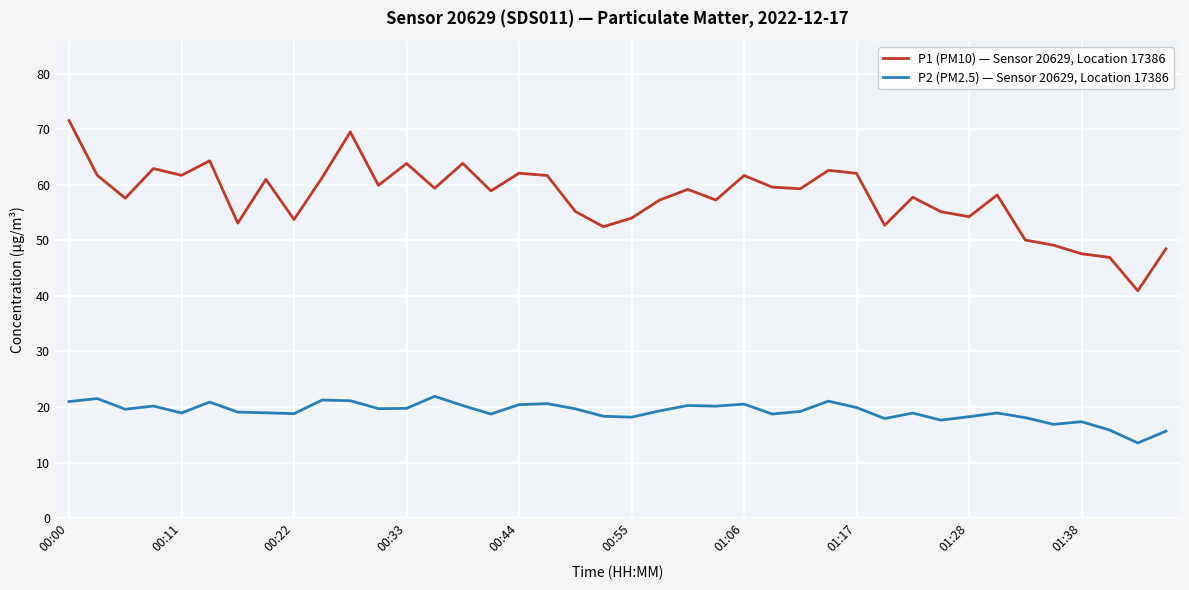

List the series in order of their overall mean, lowest first.

P2 (PM2.5) — Sensor 20629, Location 17386, P1 (PM10) — Sensor 20629, Location 17386